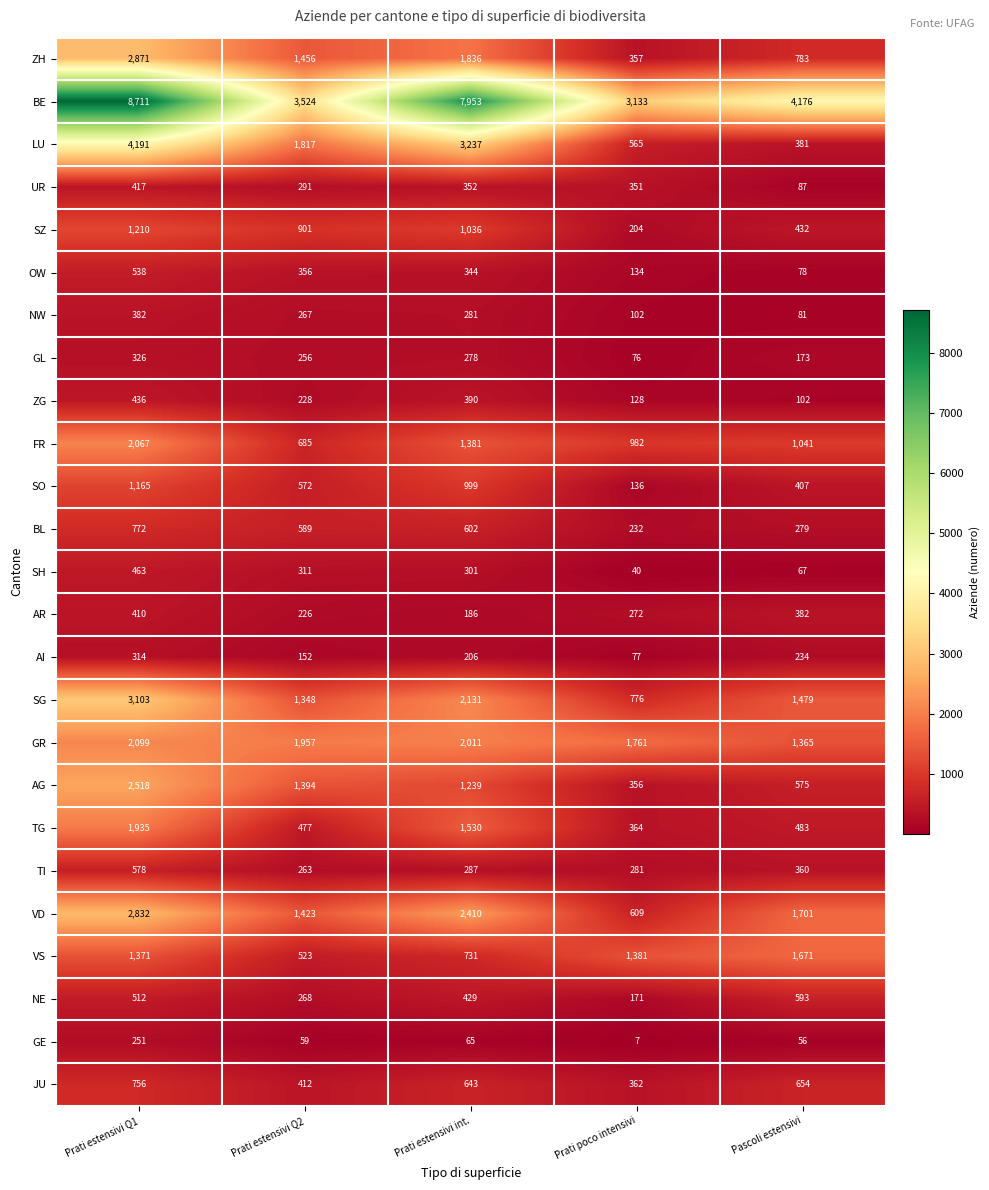

What is the smallest value displayed?

7